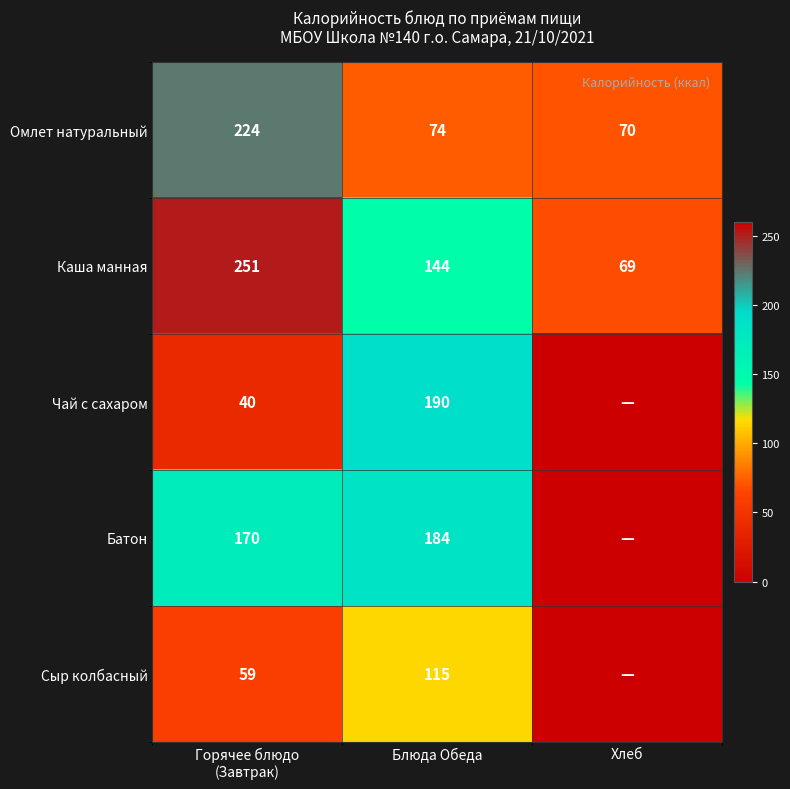

How many values in the Омлет натуральный series are below 74?

1